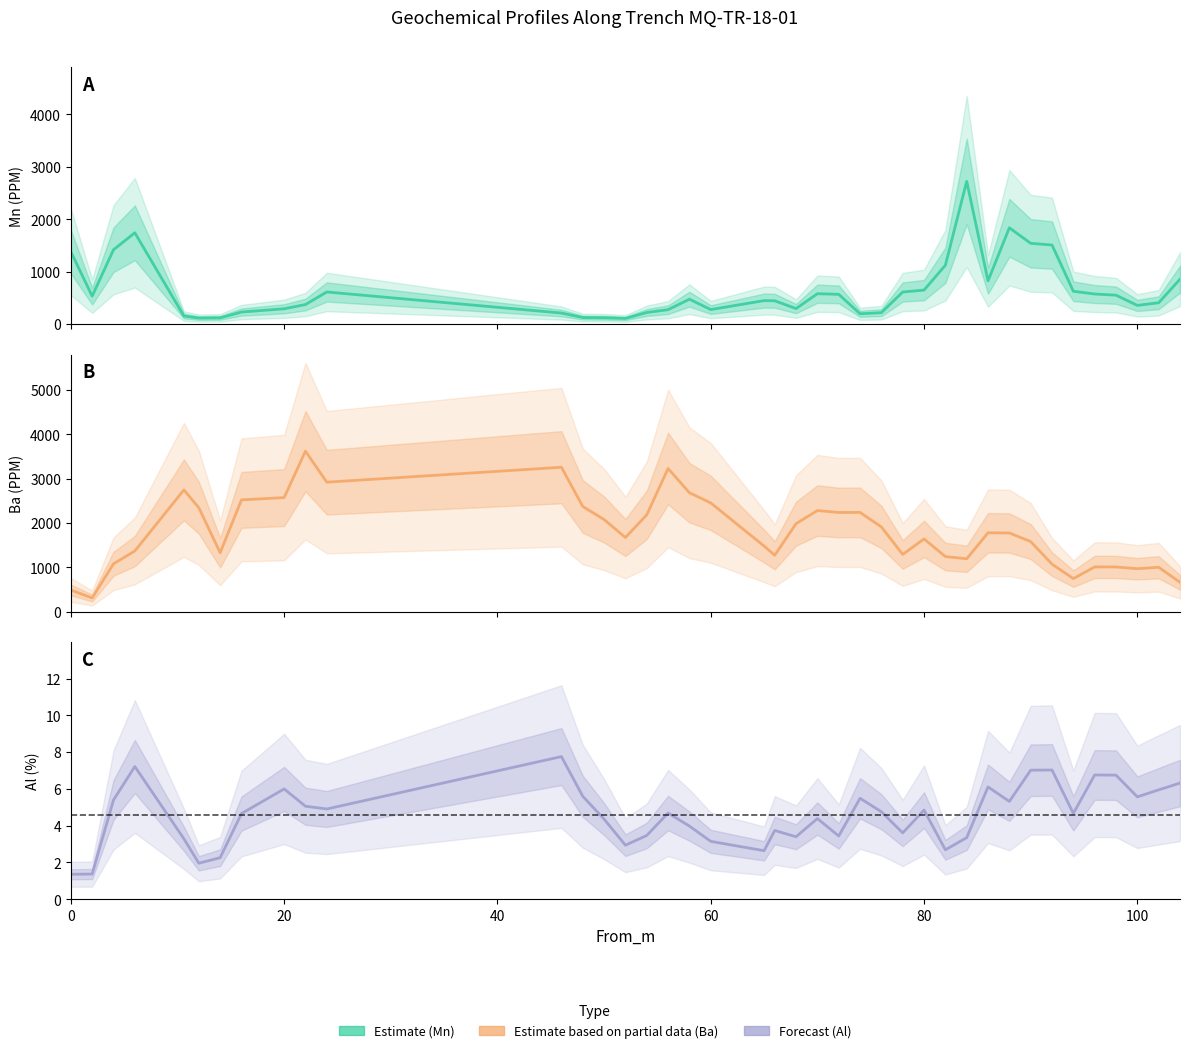

In Estimate based on partial data, how many points are higher than both neighbors (excluding endpoints)?

10